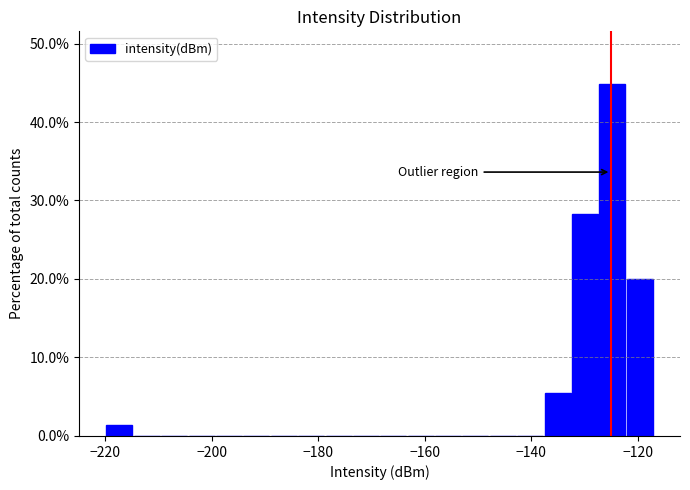

Read against the x-axis, roughly where is the centre of the tallest bar?

-124